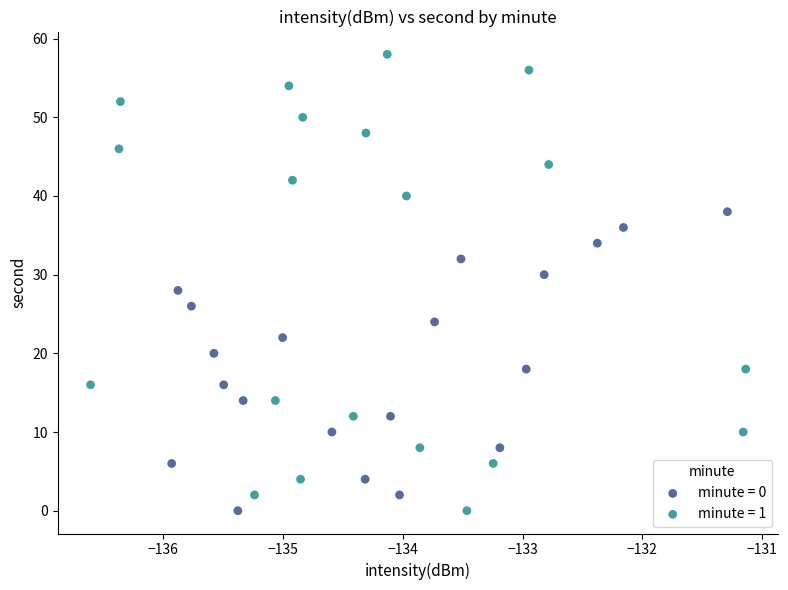

Which series contains the highest Y value?

minute = 1